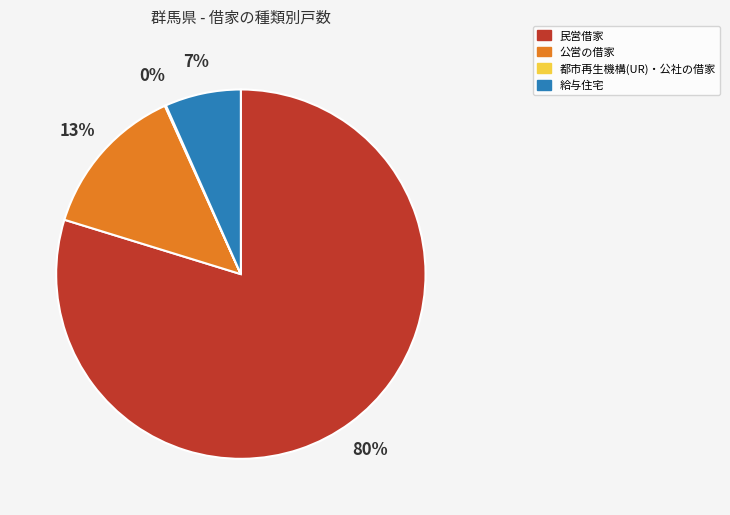

Which slice is the largest?

民営借家